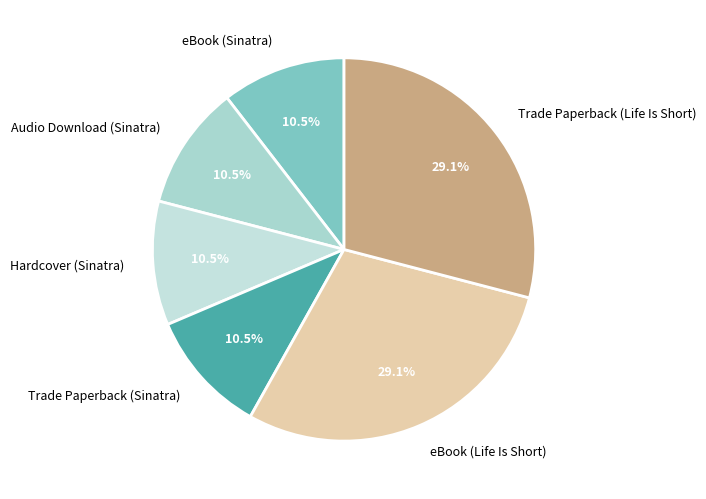

To the nearest percent, what is the difference between the largest and smallest slice percentages?

19%